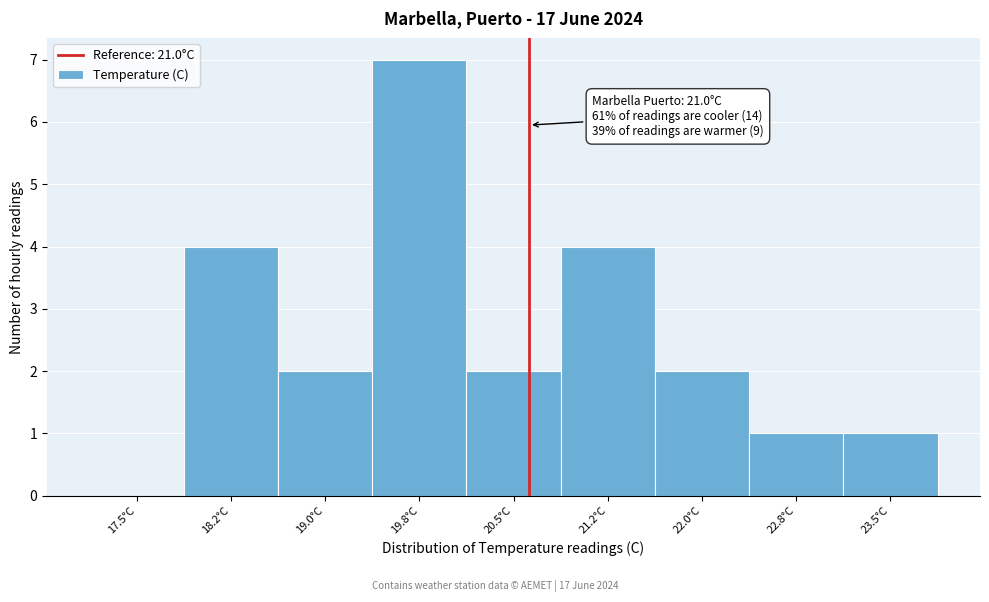

Reading right to left, extract all data points from this chart.

23.5°C=1	22.8°C=1	22.0°C=2	21.2°C=4	20.5°C=2	19.8°C=7	19.0°C=2	18.2°C=4	17.5°C=0